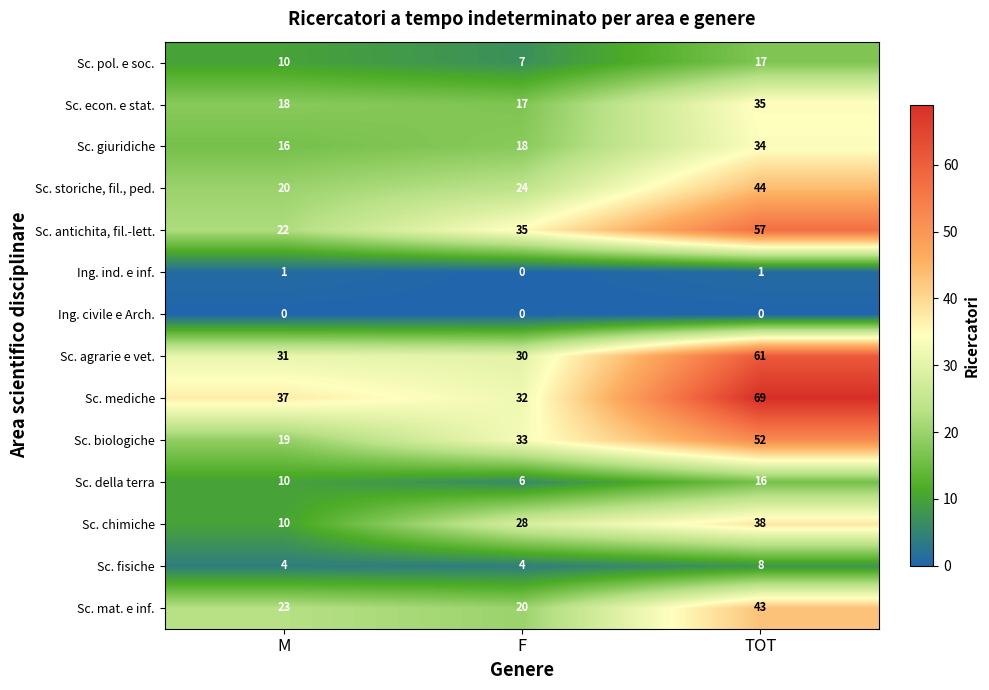

At which label is Sc. antichita, fil.-lett. closest to 39?

F